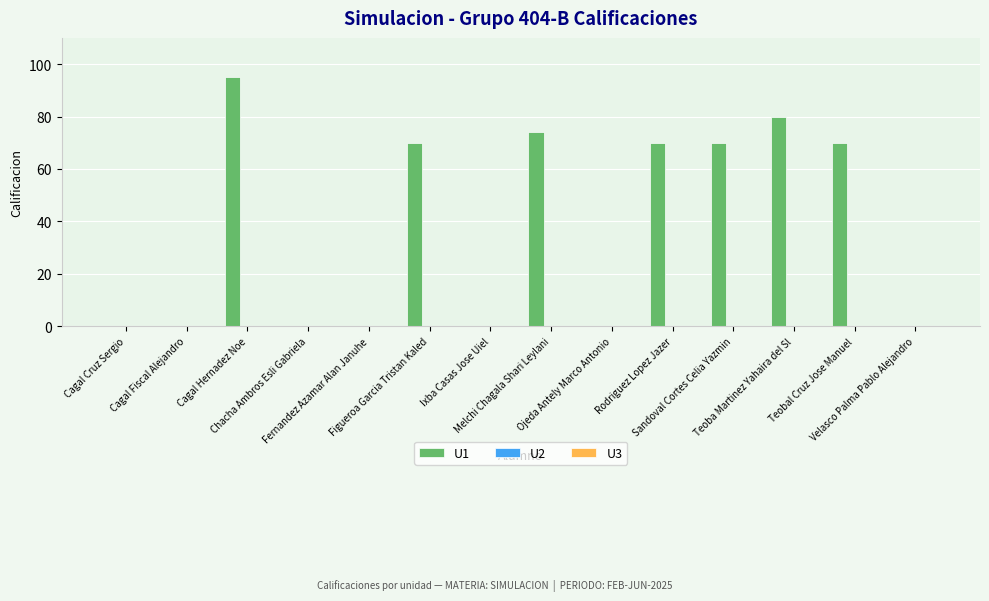

What is the greatest value displayed?

95